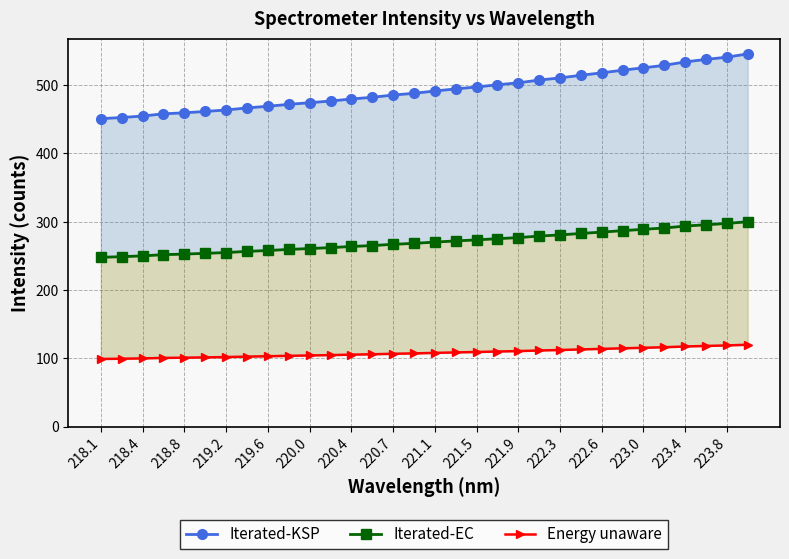

Reading left to right, what are all the values shown in this chart?

Iterated-KSP: 450.9	452.6	454.8	458.0	459.5	461.4	463.6	466.6	469.1	471.8	474.3	476.7	479.7	482.2	485.5	488.0	491.4	494.5	497.3	500.5	503.4	507.4	510.5	514.4	517.9	521.9	525.3	529.0	534.0	537.6	540.9	545.7
Iterated-EC: 248.0	248.9	250.1	251.9	252.7	253.8	255.0	256.6	258.0	259.5	260.8	262.2	263.8	265.2	267.0	268.4	270.3	272.0	273.5	275.3	276.8	279.1	280.8	282.9	284.9	287.0	288.9	290.9	293.7	295.7	297.5	300.1
Energy unaware: 99.2	99.6	100.0	100.8	101.1	101.5	102.0	102.7	103.2	103.8	104.3	104.9	105.5	106.1	106.8	107.4	108.1	108.8	109.4	110.1	110.7	111.6	112.3	113.2	113.9	114.8	115.6	116.4	117.5	118.3	119.0	120.0